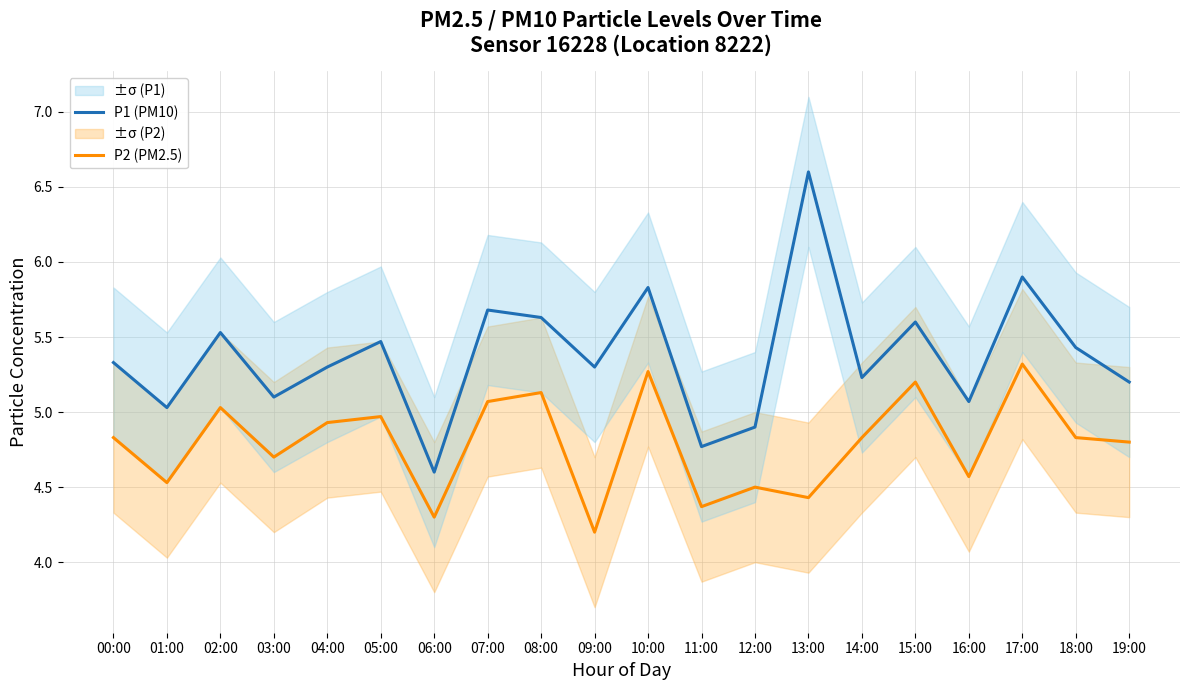

True or false: P2 (PM2.5) has a value of 5.2 at 15:00.

True